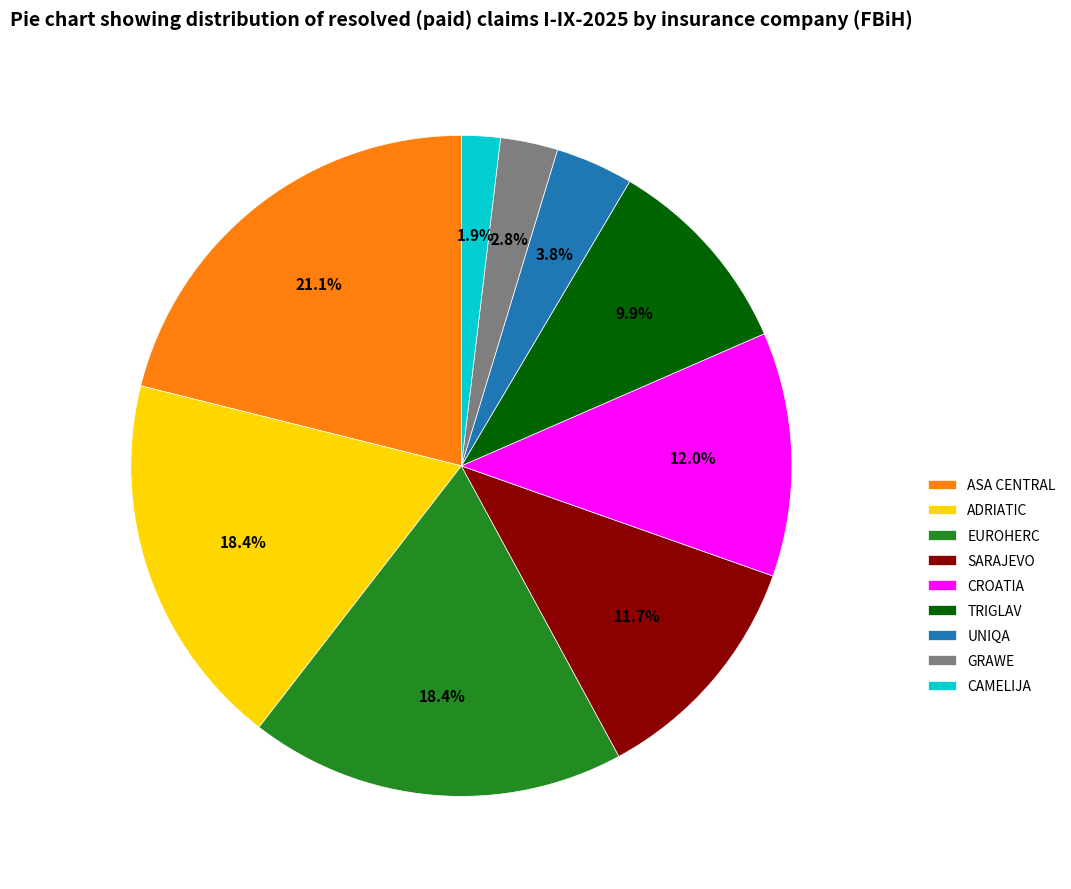

Does ADRIATIC represent more than half of the total?

No